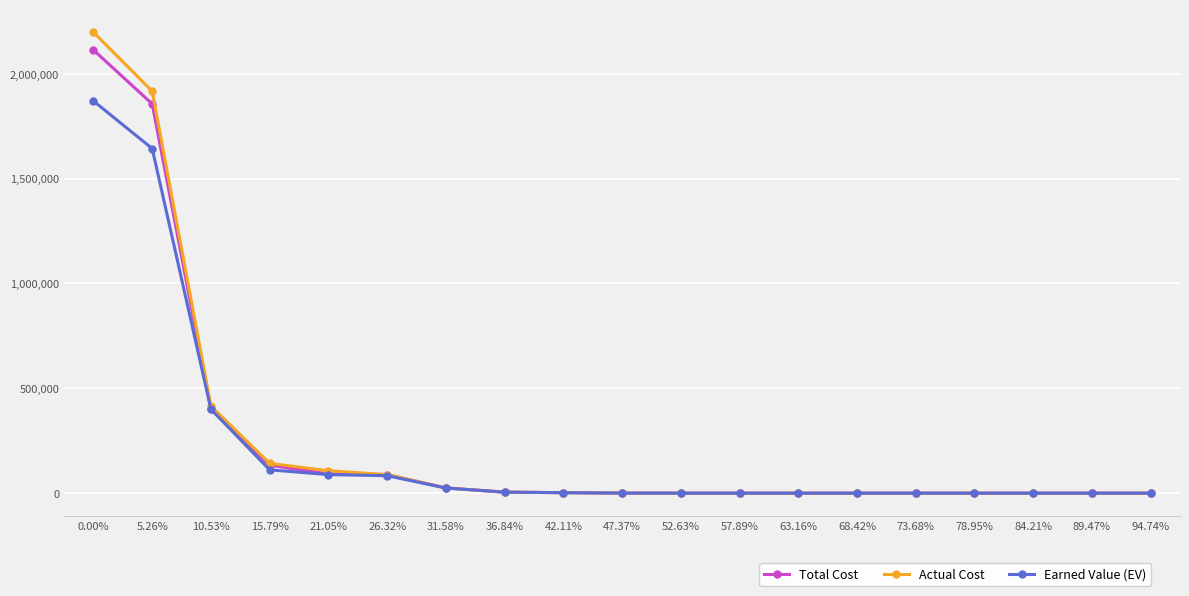

What is the sum of all Earned Value (EV) values?

4229040